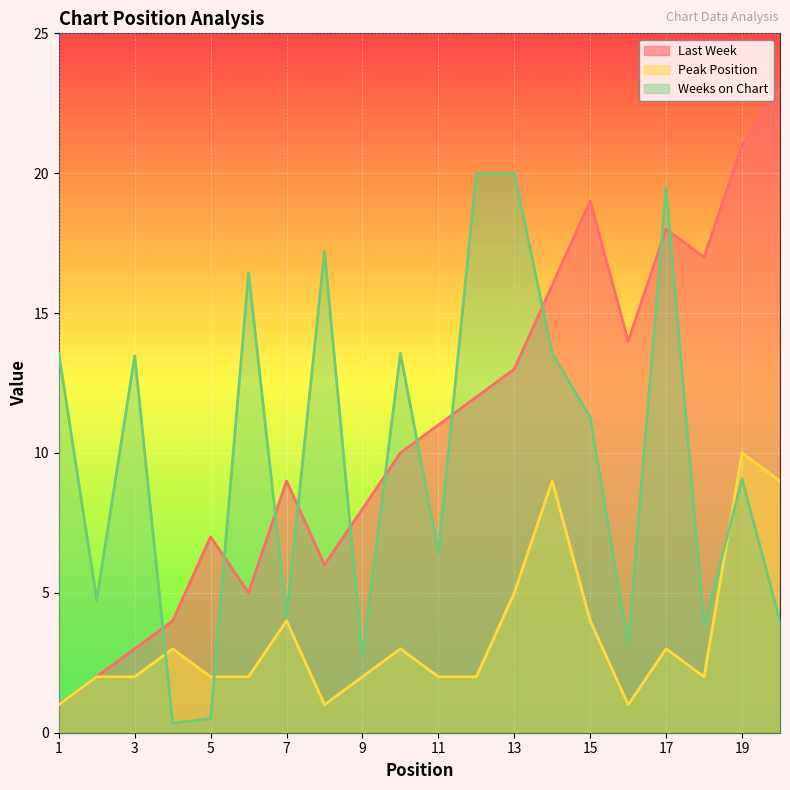

What is the sum of all Last Week values?

219.0